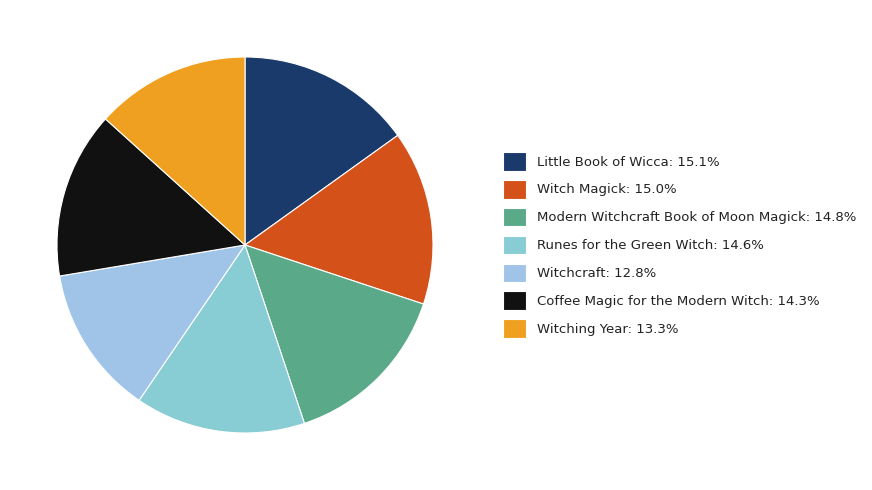

Rank the categories by value from lowest to highest.

Witchcraft, Witching Year, Coffee Magic for the Modern Witch, Runes for the Green Witch, Modern Witchcraft Book of Moon Magick, Witch Magick, Little Book of Wicca